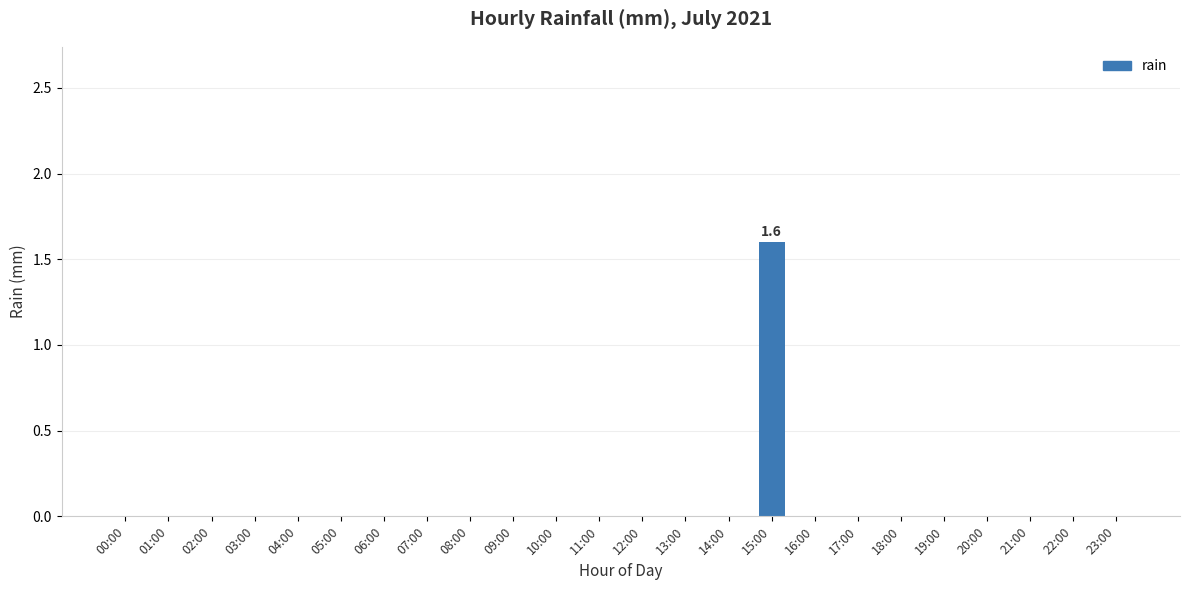

What is the maximum value shown in the chart?

1.6